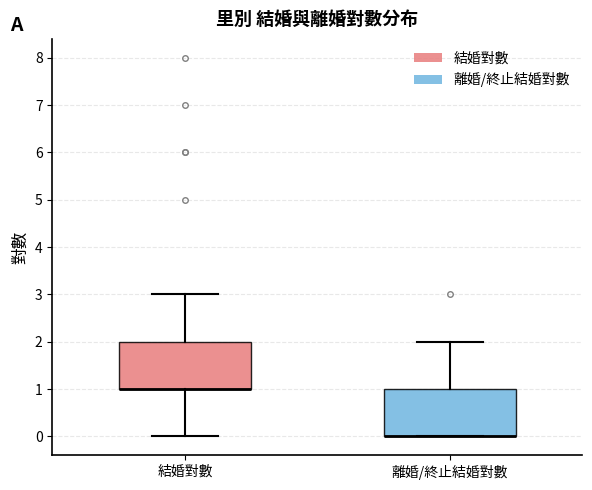

Where is the upper edge of the box for 離婚/終止結婚對數 on the y-axis? The values are not printed on the chart, so give them approximately, as read against the axis.

1